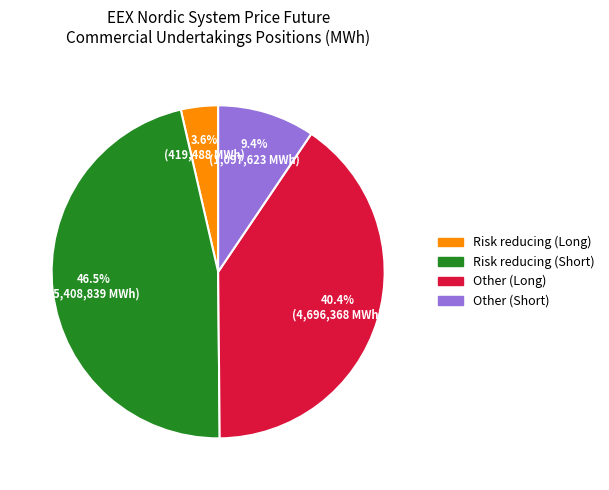

How many slices are in this pie chart?

4